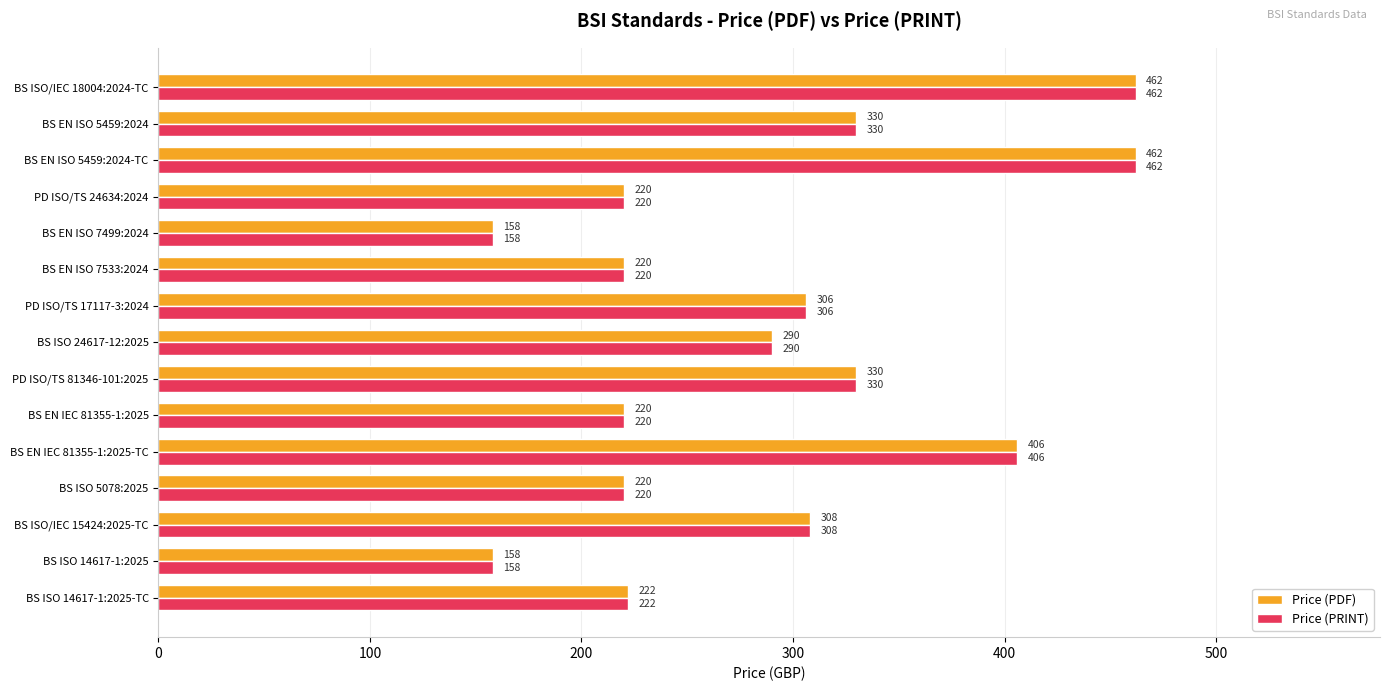

At how many categories does at least one series exceed 338?

3